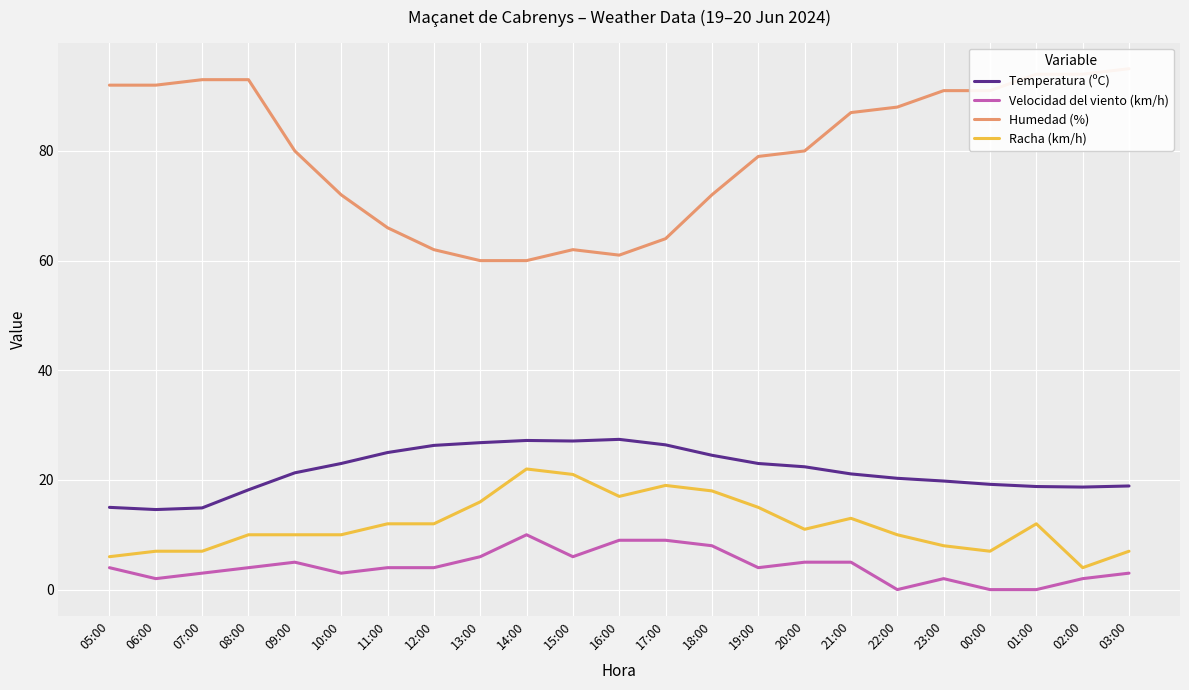

Reading left to right, list all the values displayed in this chart.

Temperatura (ºC): 15.0	14.6	14.9	18.2	21.3	23.0	25.0	26.3	26.8	27.2	27.1	27.4	26.4	24.5	23.0	22.4	21.1	20.3	19.8	19.2	18.8	18.7	18.9
Velocidad del viento (km/h): 4.0	2.0	3.0	4.0	5.0	3.0	4.0	4.0	6.0	10.0	6.0	9.0	9.0	8.0	4.0	5.0	5.0	0.0	2.0	0.0	0.0	2.0	3.0
Humedad (%): 92.0	92.0	93.0	93.0	80.0	72.0	66.0	62.0	60.0	60.0	62.0	61.0	64.0	72.0	79.0	80.0	87.0	88.0	91.0	91.0	94.0	94.0	95.0
Racha (km/h): 6.0	7.0	7.0	10.0	10.0	10.0	12.0	12.0	16.0	22.0	21.0	17.0	19.0	18.0	15.0	11.0	13.0	10.0	8.0	7.0	12.0	4.0	7.0